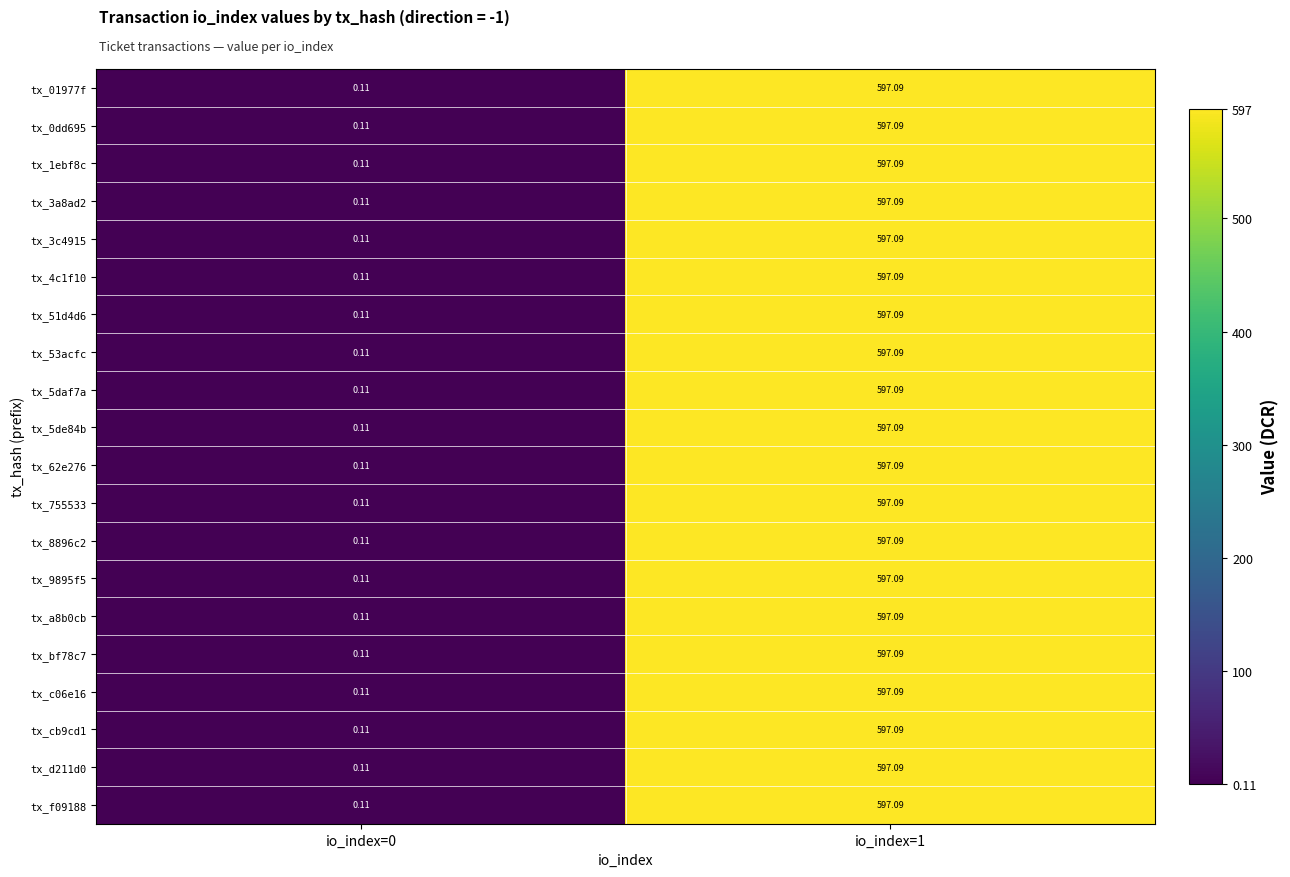

What is the maximum value shown in the chart?

597.1